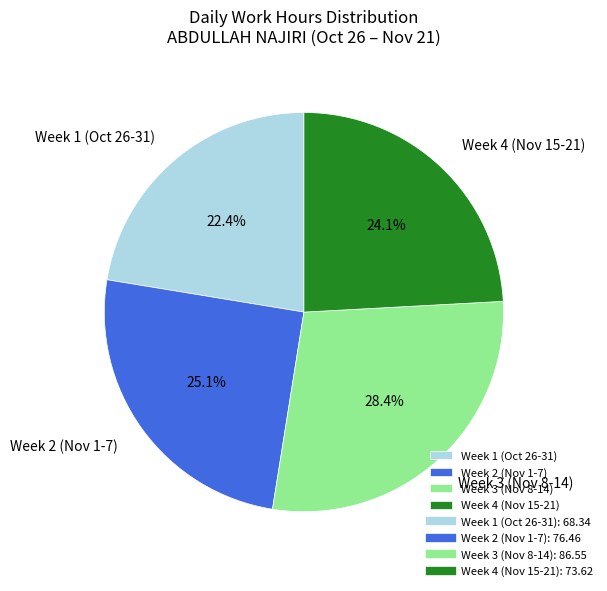

What is the largest slice in the pie chart?

Week 3 (Nov 8-14)